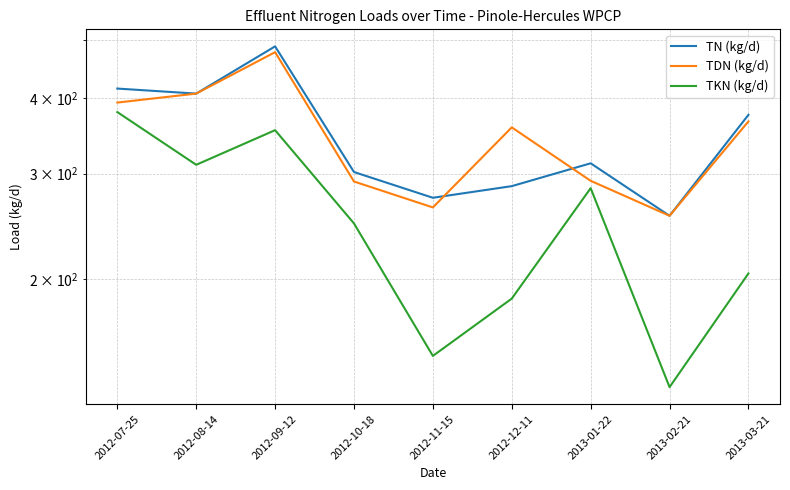

How many interior local valleys does the TKN (kg/d) series have?

3